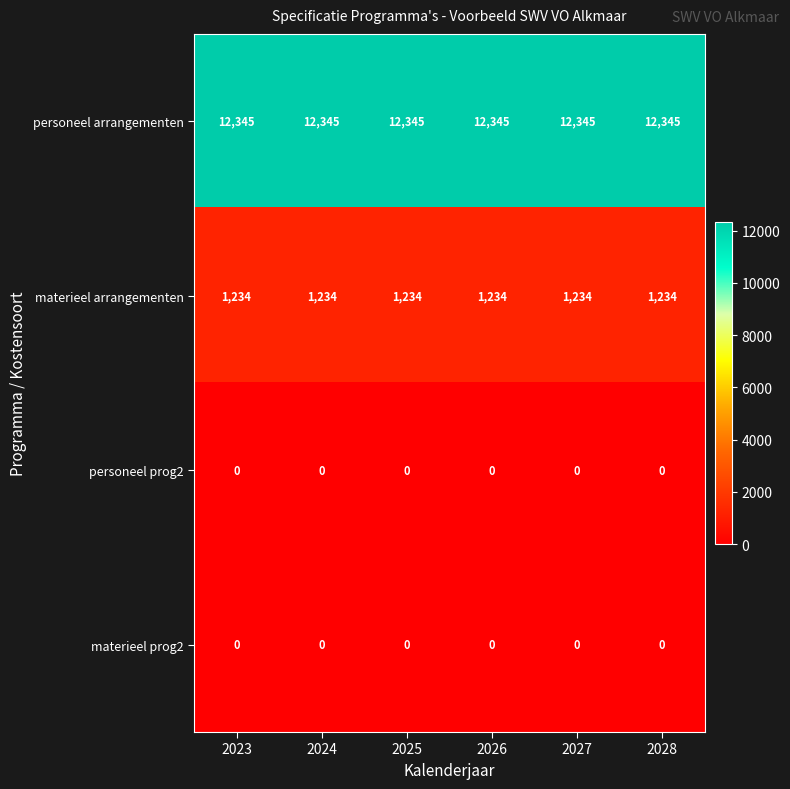

What value does the materieel arrangementen series have at 2025?

1234